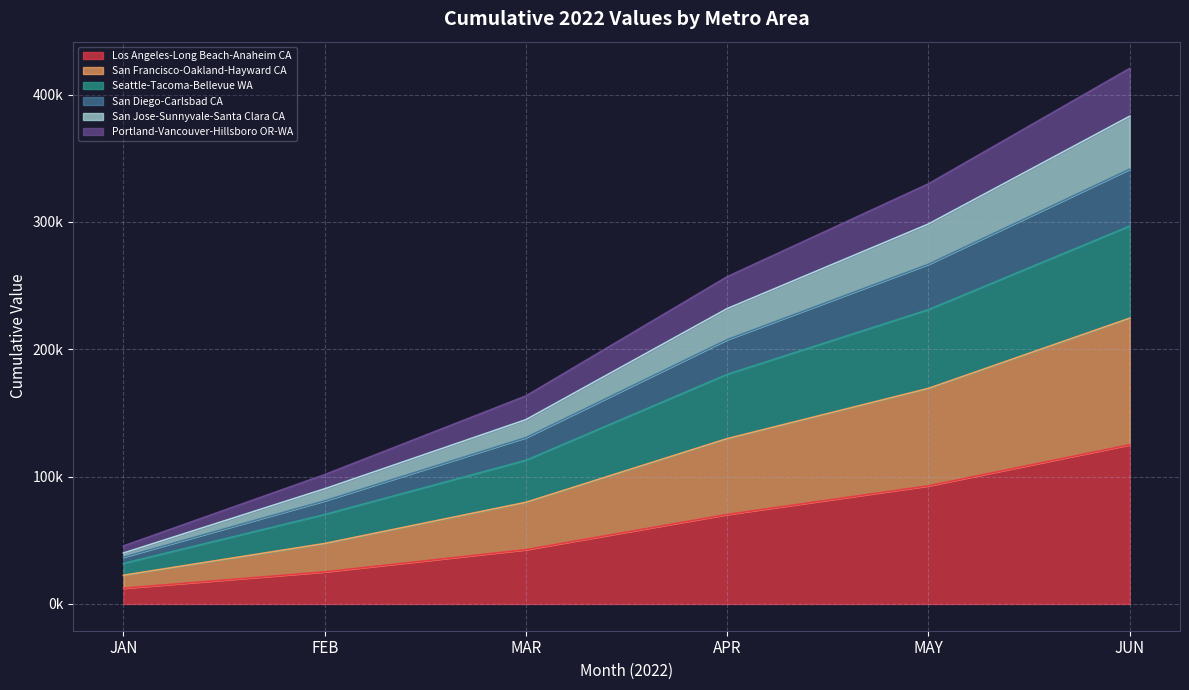

What are all the series names shown in the legend?

Los Angeles-Long Beach-Anaheim CA, San Francisco-Oakland-Hayward CA, Seattle-Tacoma-Bellevue WA, San Diego-Carlsbad CA, San Jose-Sunnyvale-Santa Clara CA, Portland-Vancouver-Hillsboro OR-WA